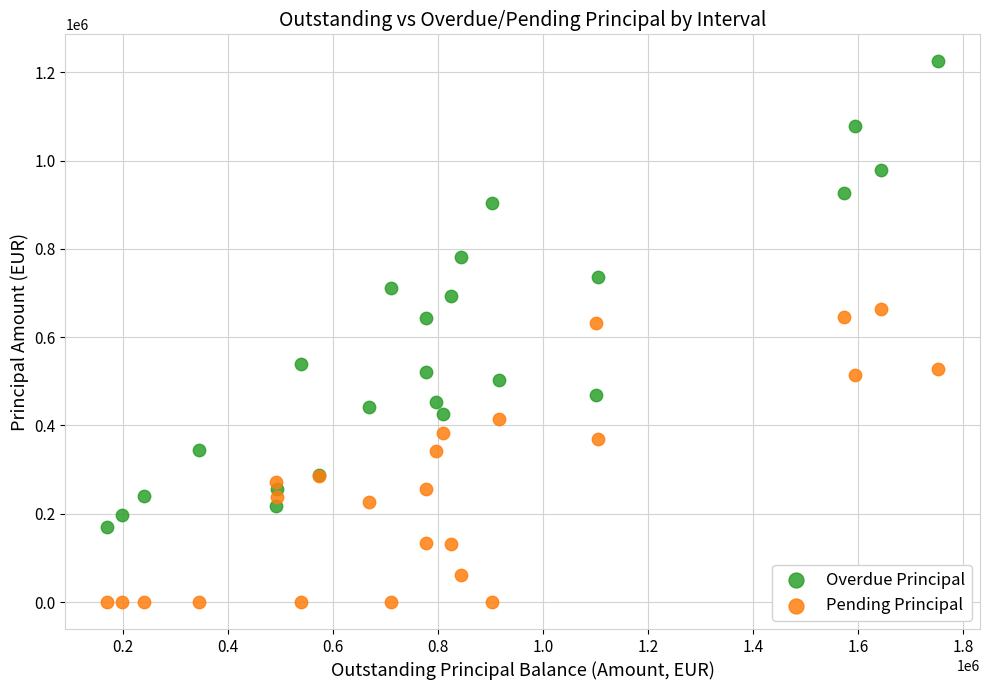

Which series has the widest spread of Y values?

Overdue Principal